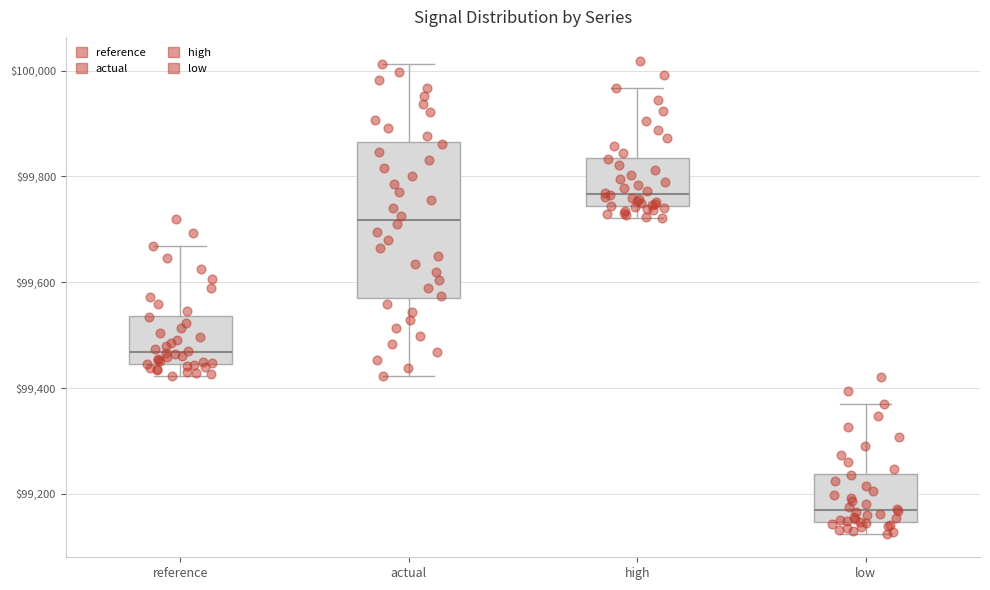

Comparing the boxes themselves (not the whiskers), which one is the tallest?

actual